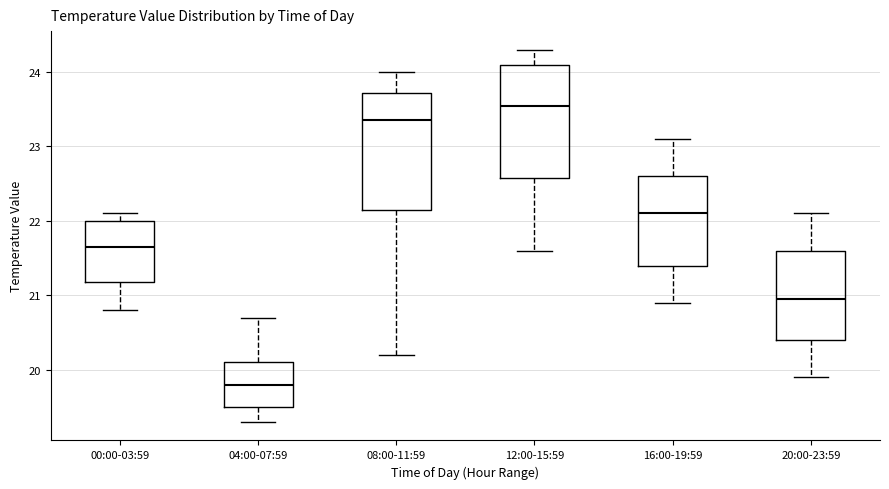

Where does the upper whisker of the box for 08:00-11:59 end on the y-axis? The values are not printed on the chart, so give them approximately, as read against the axis.

24.0